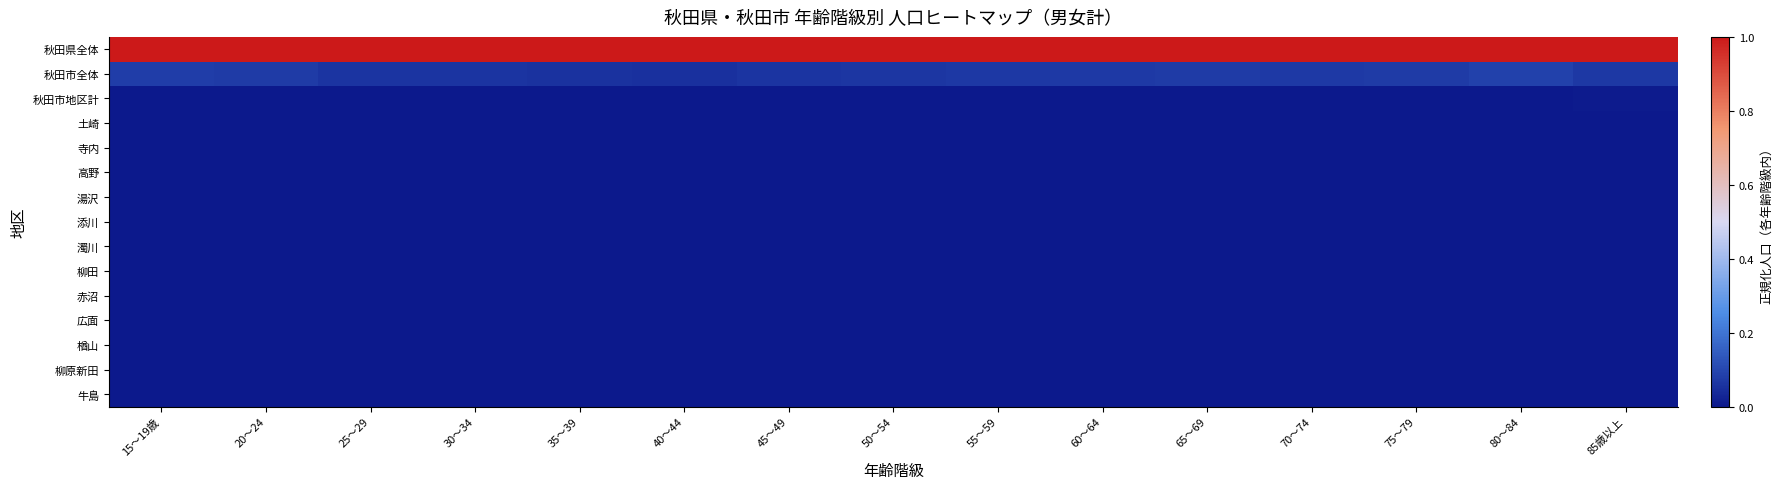

What is the difference between the highest and lowest values at 85歳以上?

1.0